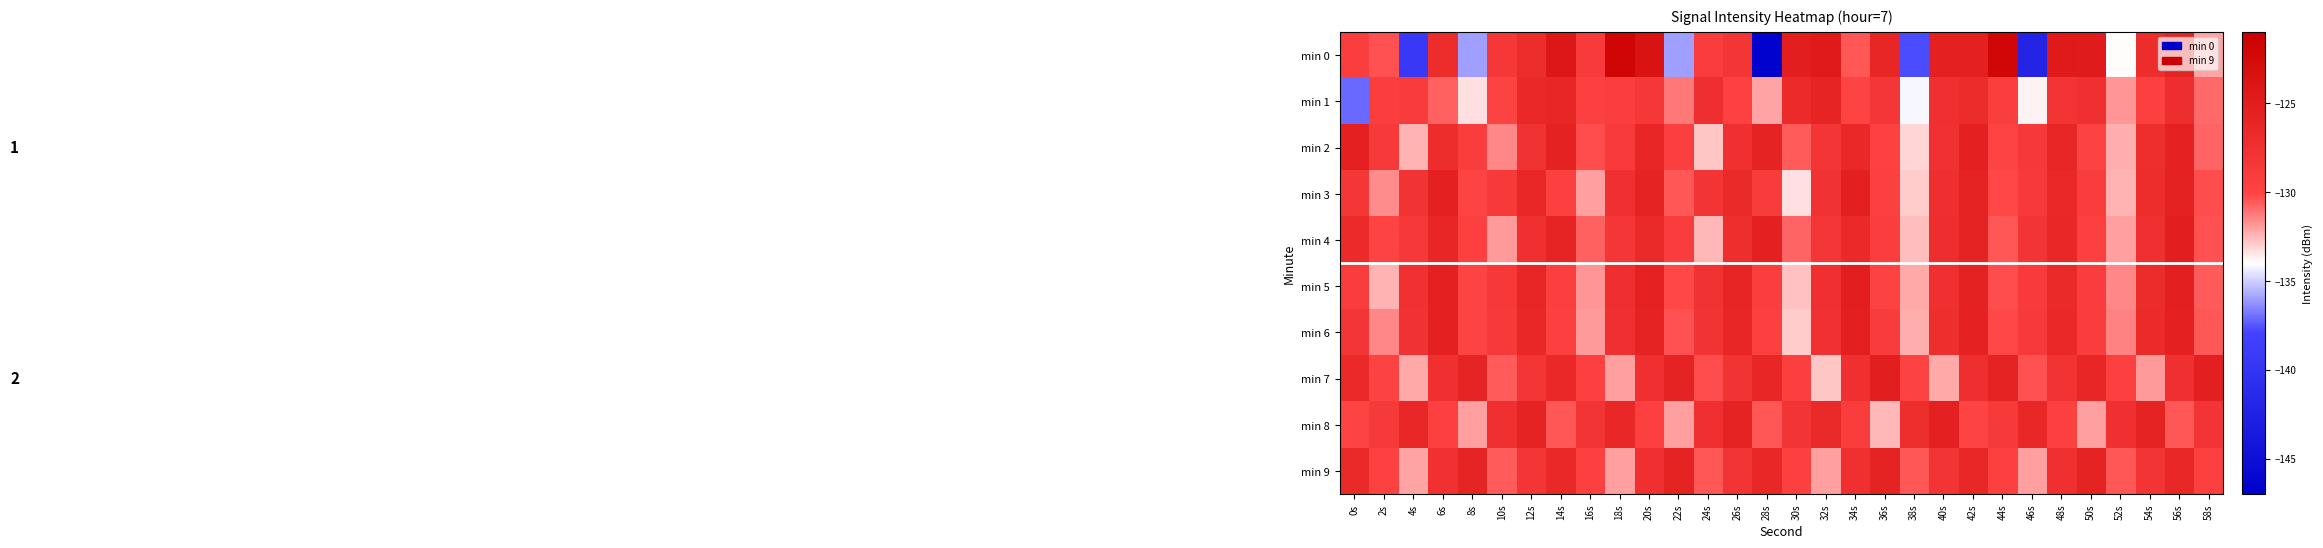

What is the spread (max minus min) of values at 42s?

4.8